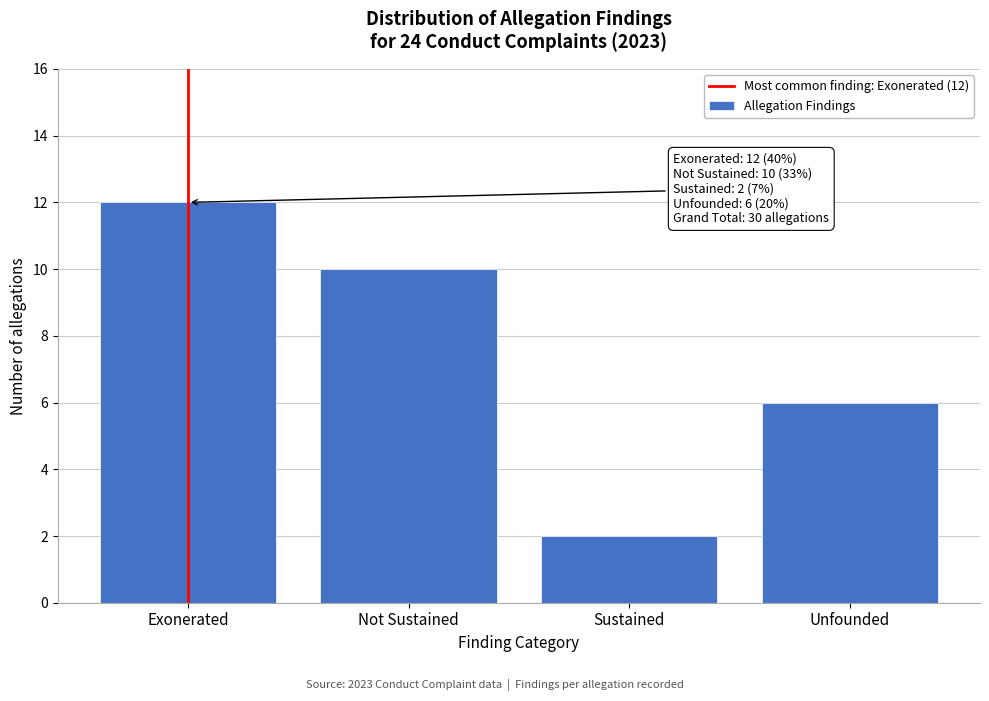

Reading left to right, transcribe all the data shown in this chart.

12	10	2	6